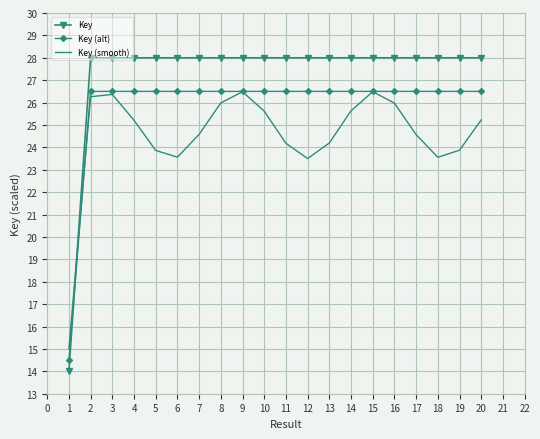

What is the greatest value displayed?

28.0